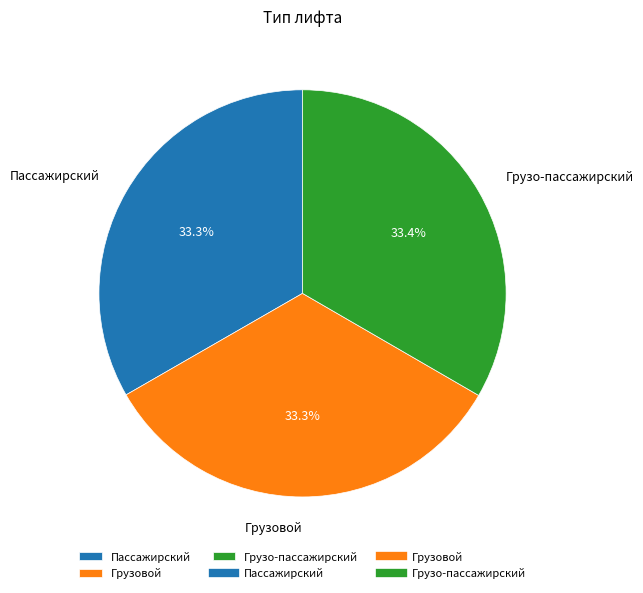

Do Грузо-пассажирский and Пассажирский together represent more than half of the pie?

Yes